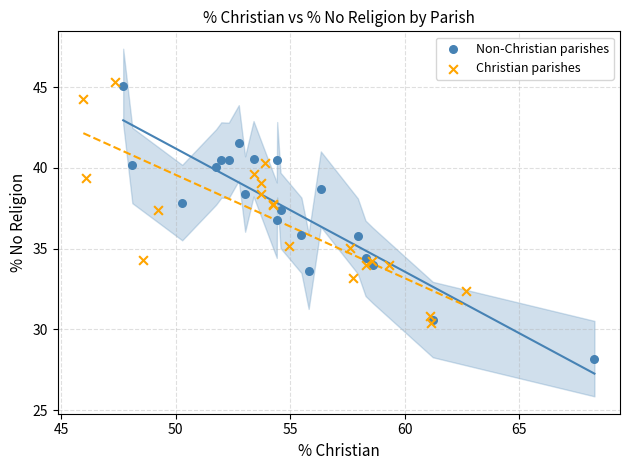

Which series has the largest Y range (max minus min)?

Non-Christian parishes